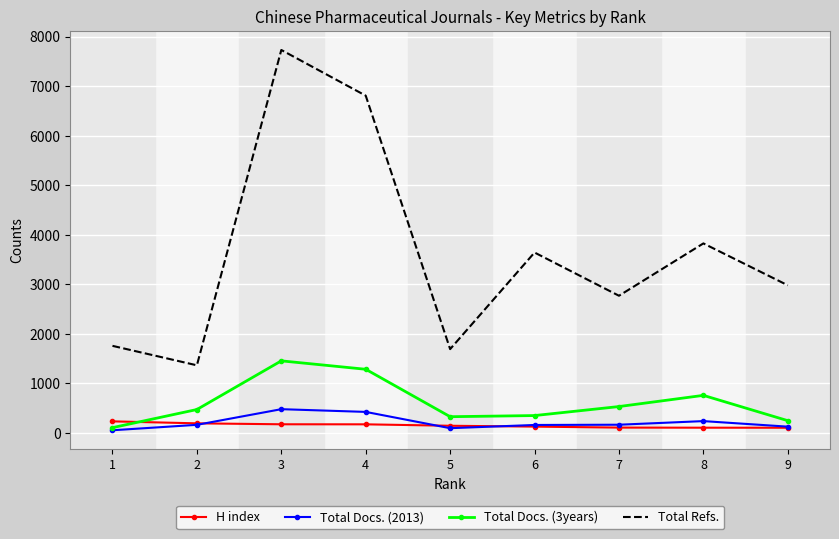

Is it true that H index equals 170 at 3?

True